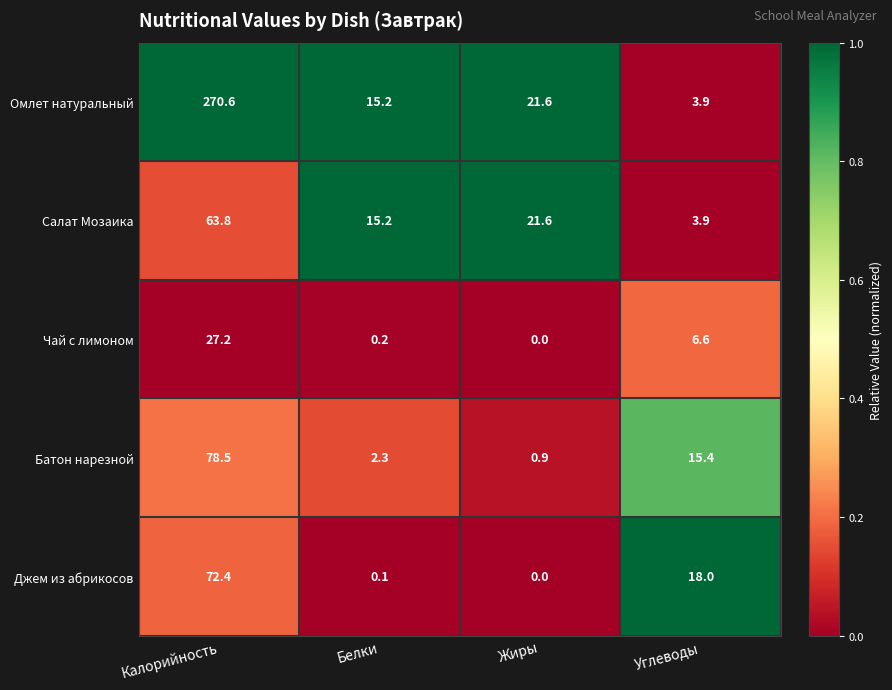

How many distinct data groups are displayed?

5